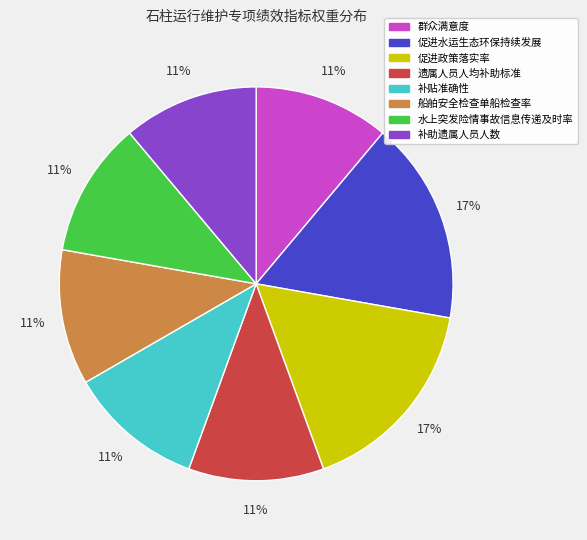

What percentage is the 船舶安全检查单船检查率 slice, to the nearest percent?

11%